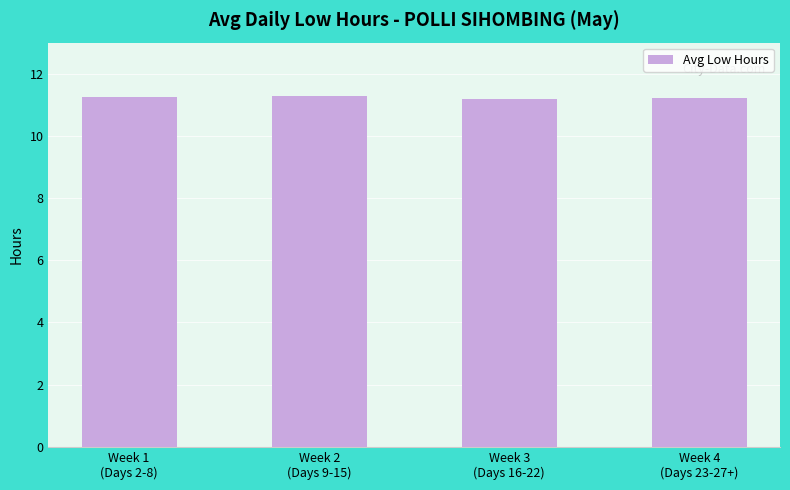

What position from the right is Week 1
(Days 2-8)?

4